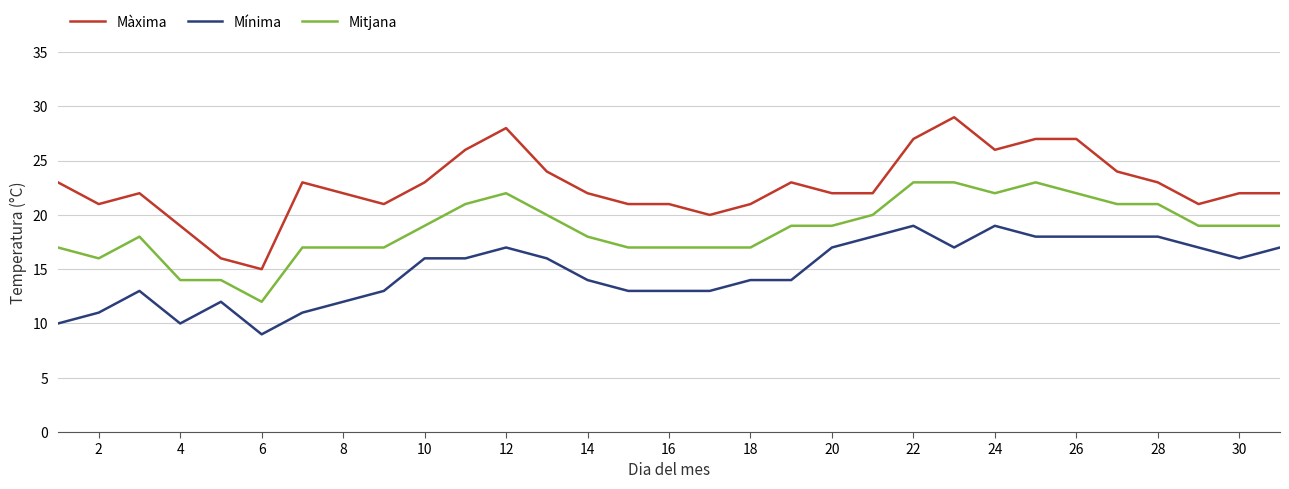

List the series in order of their peak value, lowest first.

Mínima, Mitjana, Màxima